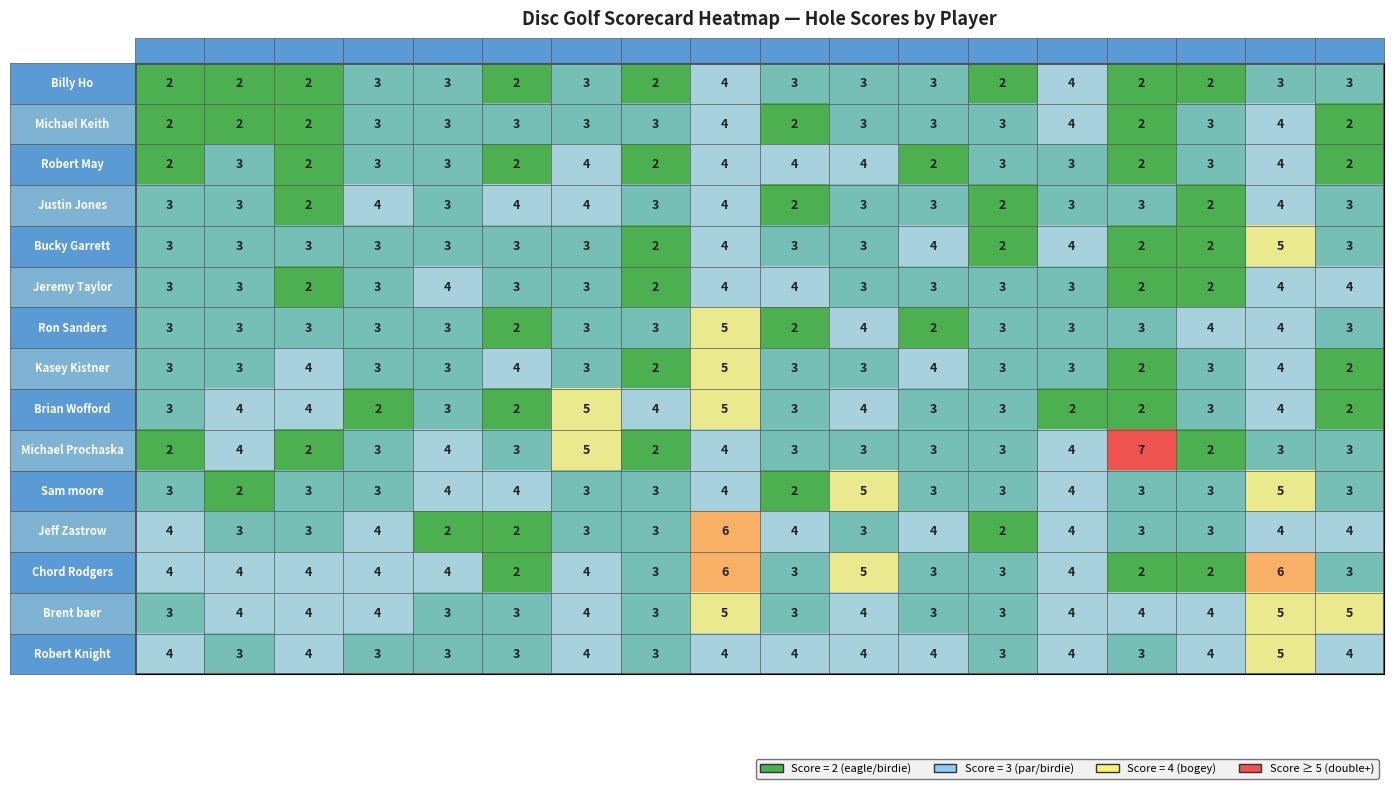

Is the value of Bucky Garrett at H14 greater than the value of Michael Prochaska at H4?

Yes